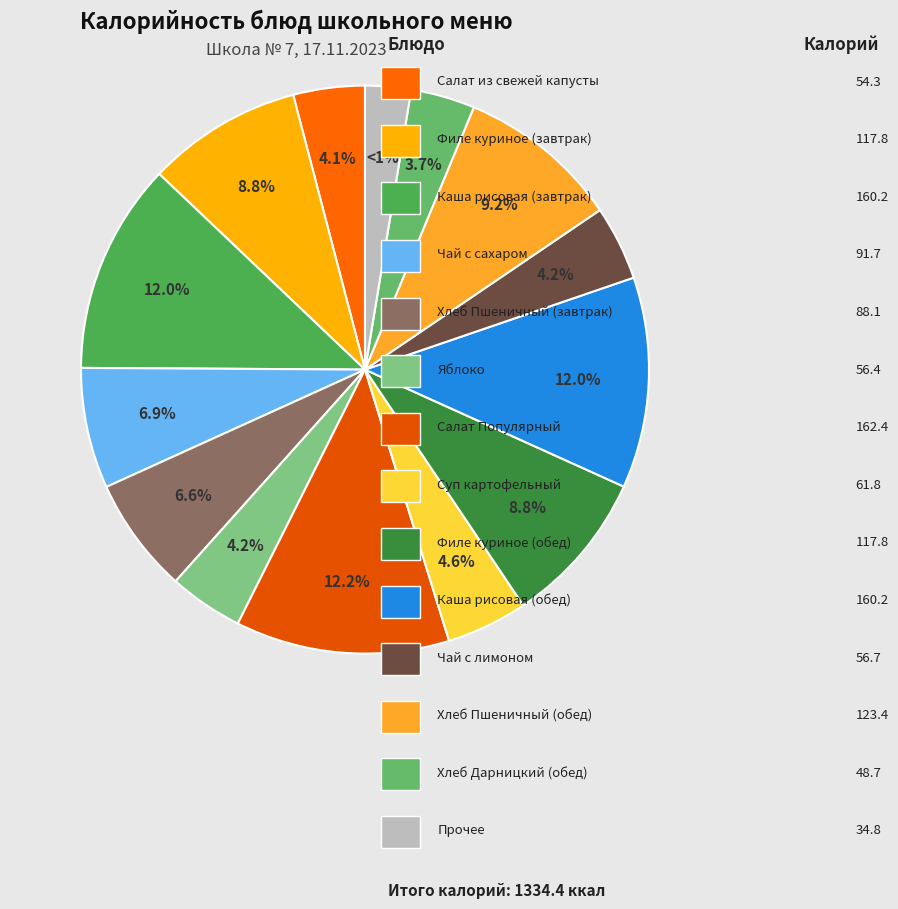

To the nearest percent, what is the difference between the Яблоко and Чай с сахаром slice percentages?

3%